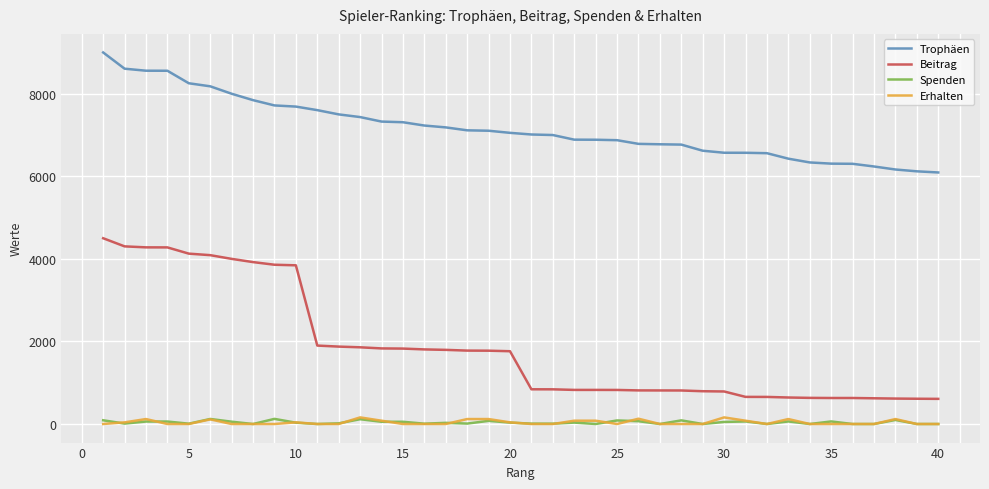

Which series has the largest total across all categories?

Trophäen